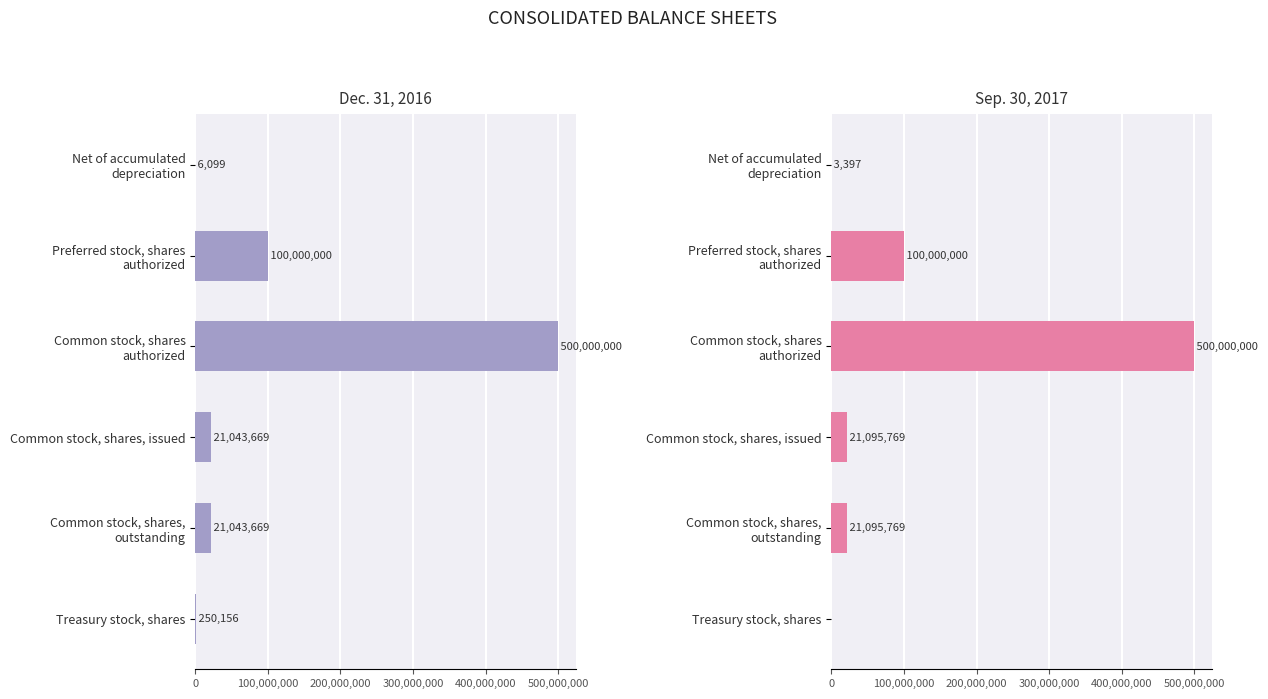

How many groups of bars are there?

6